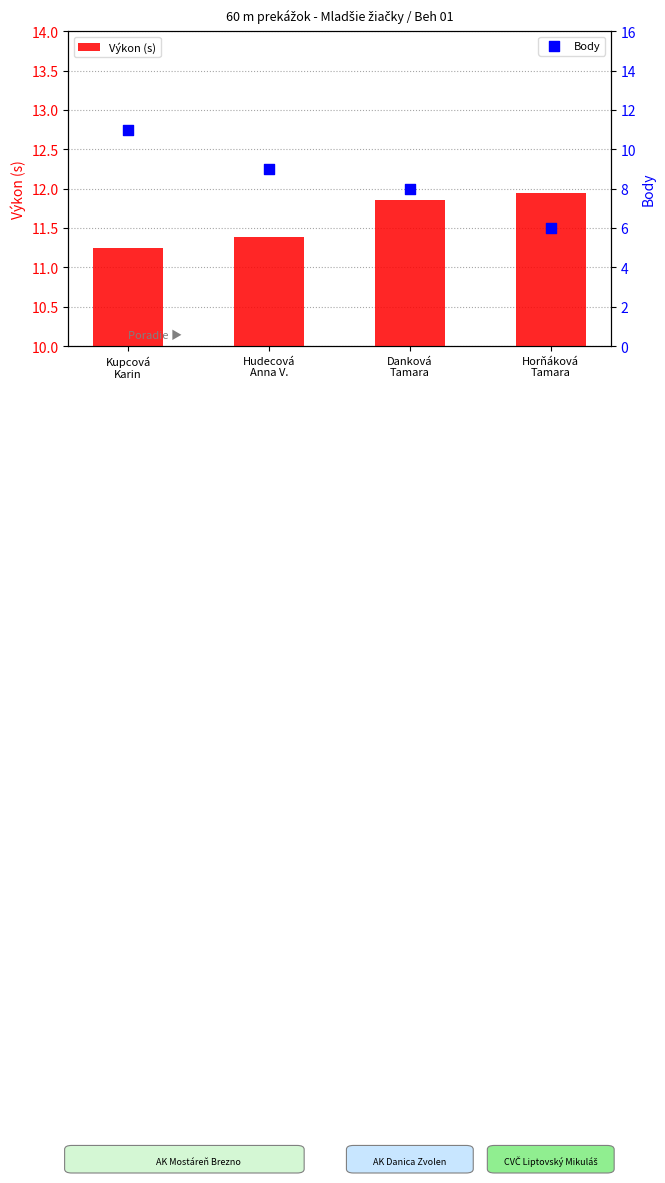

Which series contains the highest Y value?

Výkon (s)